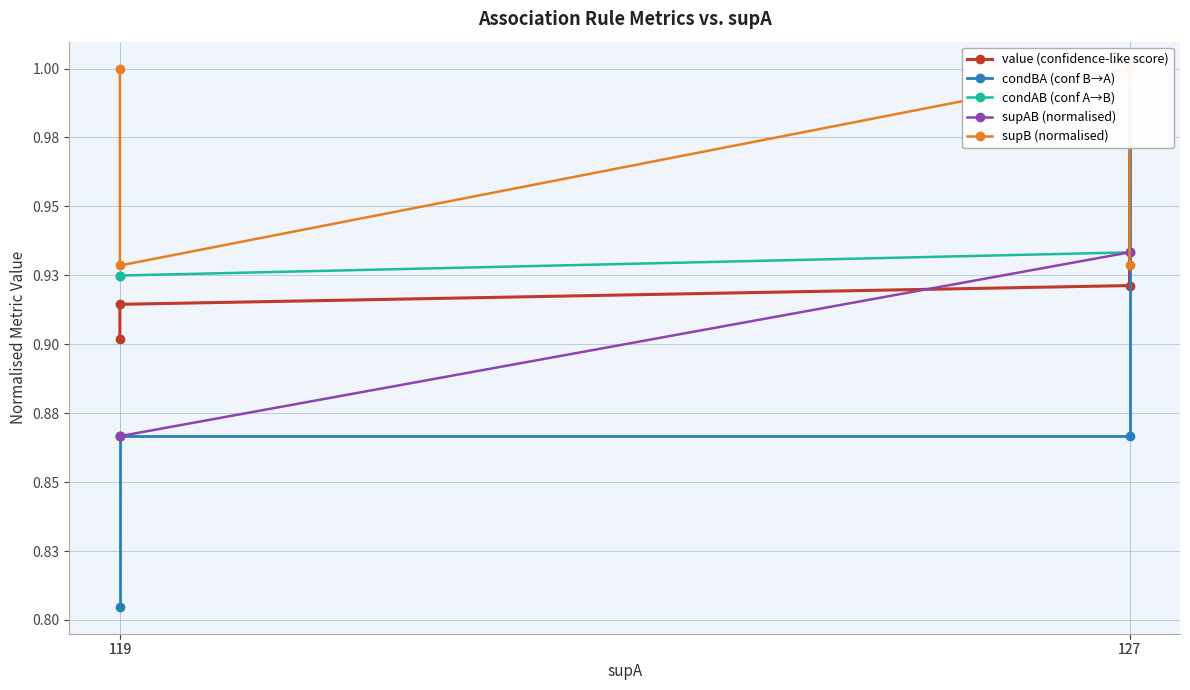

How many data points does each series have?

4